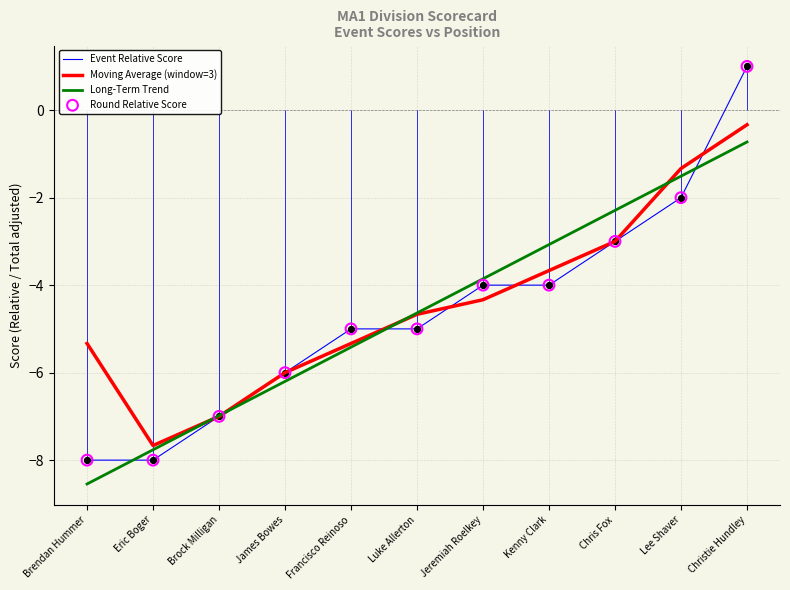

What is the total value across all series at James Bowes?

-24.2